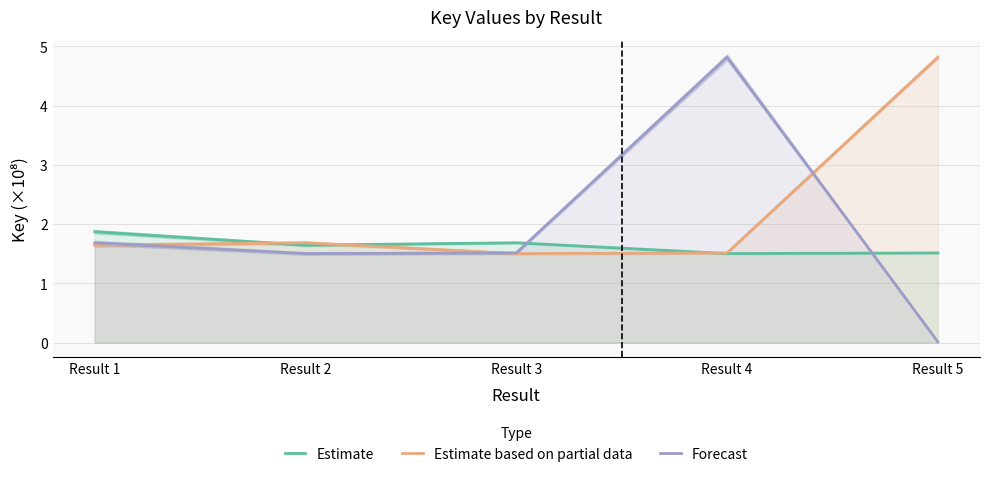

True or false: Estimate has more than 1 interior local peaks.

False